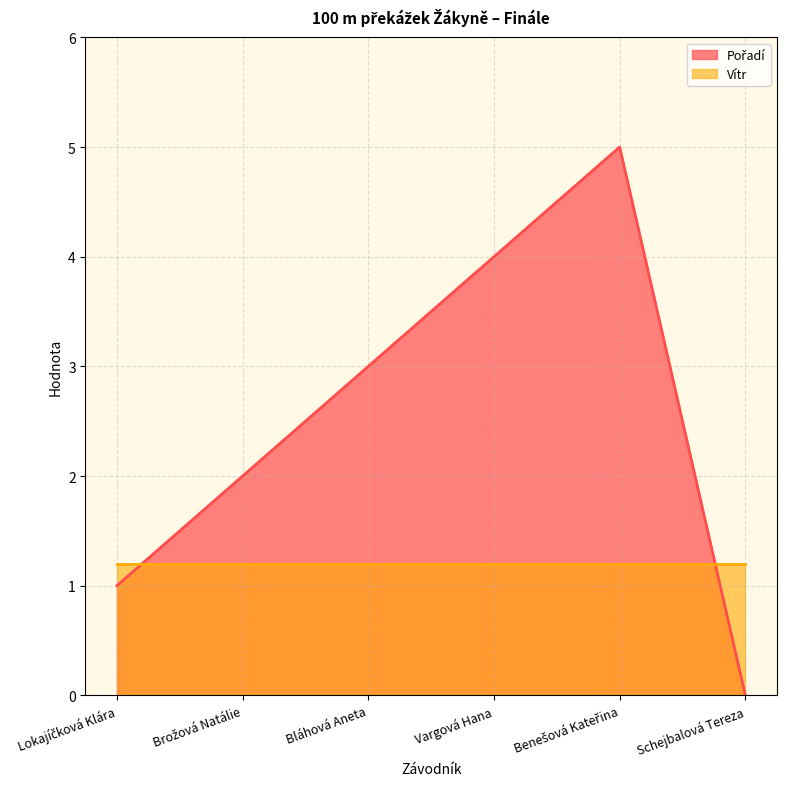

List the labels in order of value, smallest first.

Schejbalová Tereza, Lokajíčková Klára, Brožová Natálie, Bláhová Aneta, Vargová Hana, Benešová Kateřina